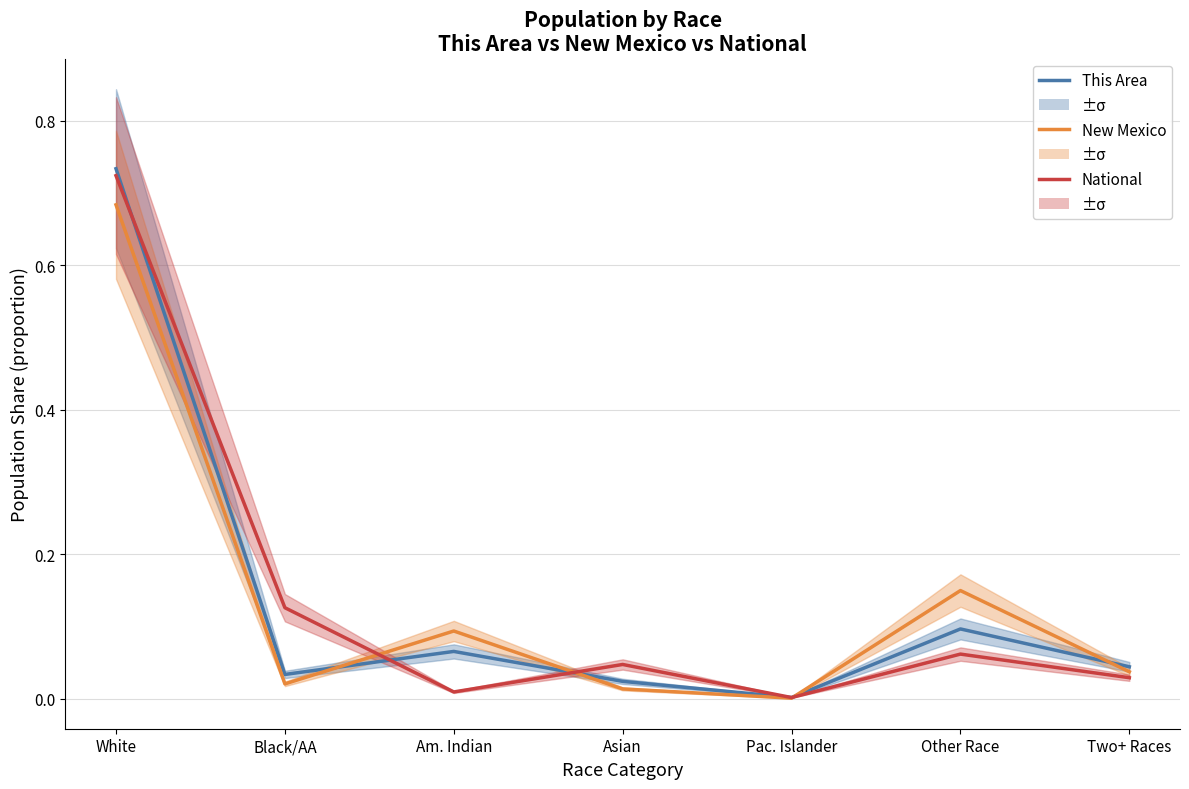

The National series shows 1.1 at White. True or false?

False